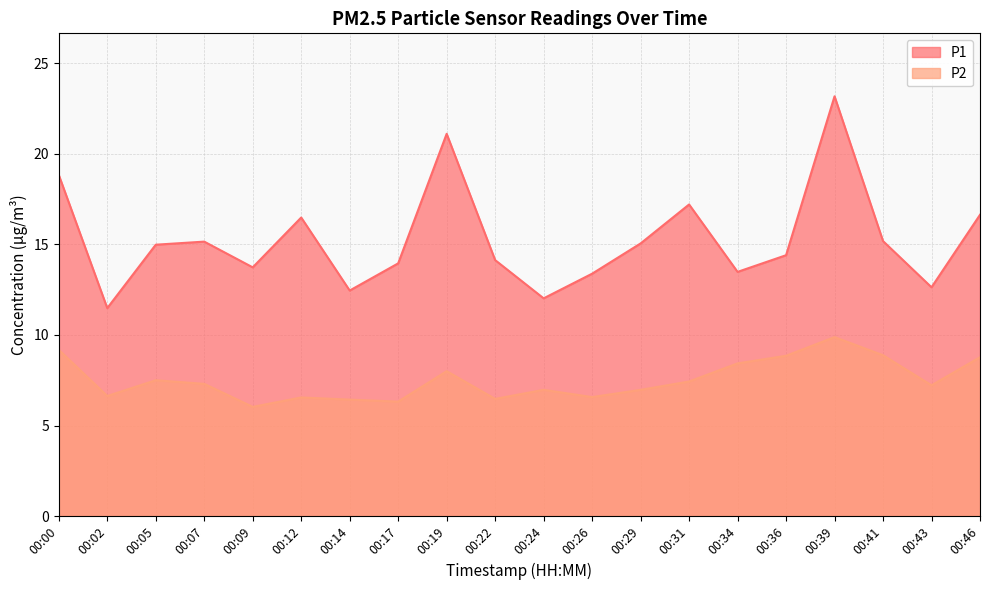

True or false: P1 and P2 intersect in this chart.

False